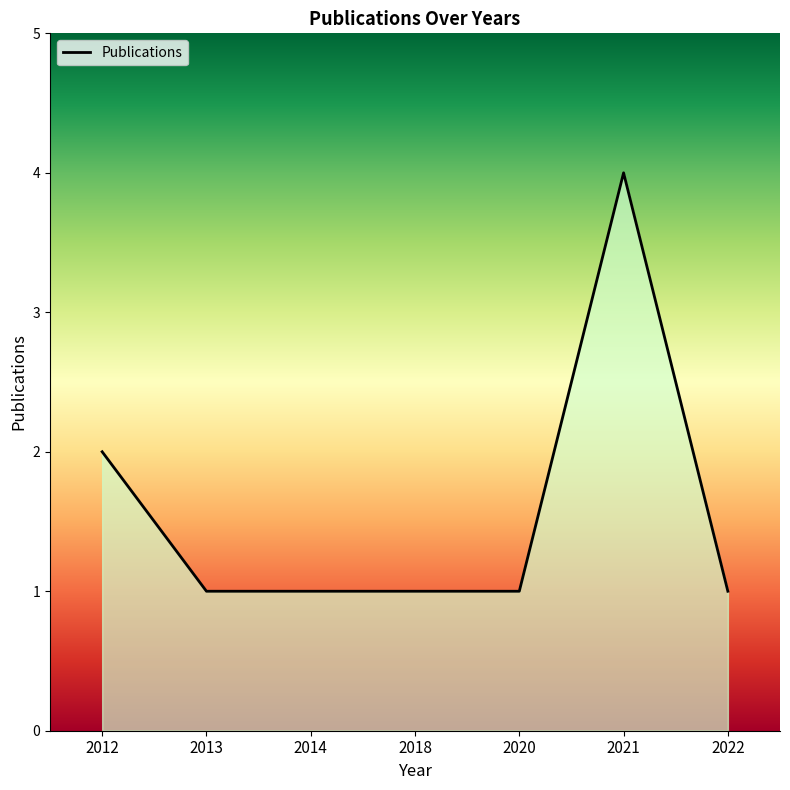

What is the approximate value at 2014?

1